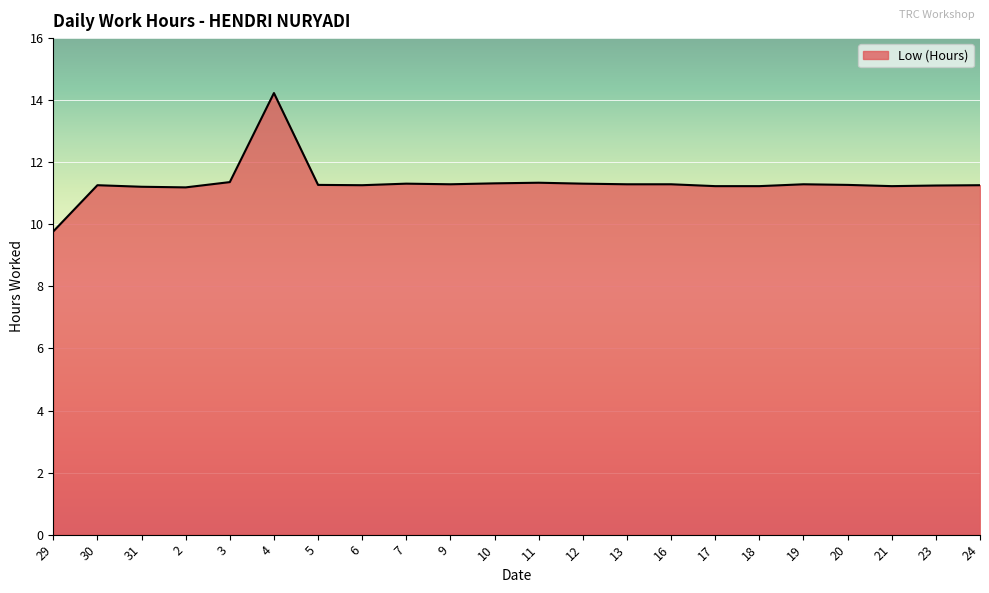

What is the average value?

11.3